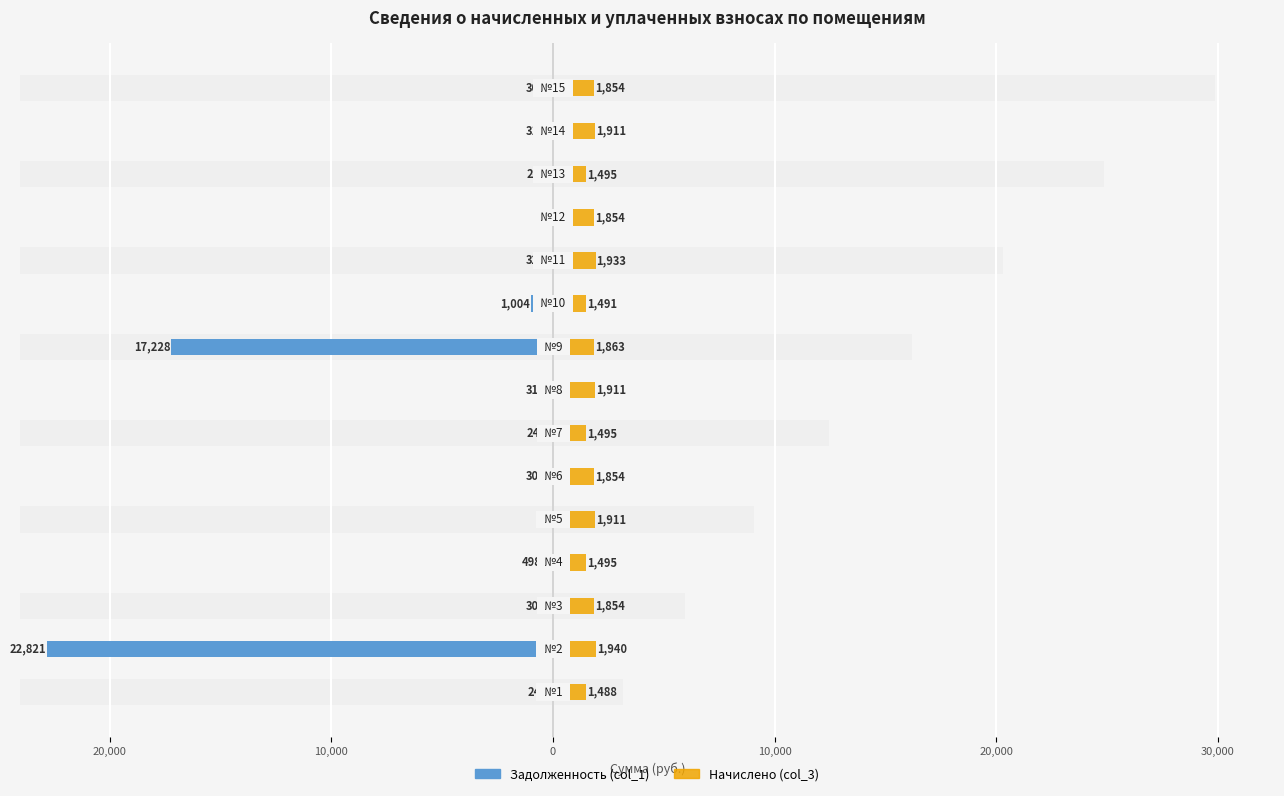

List the series in order of their overall mean, highest first.

Начислено (col_3), Задолженность (col_1)